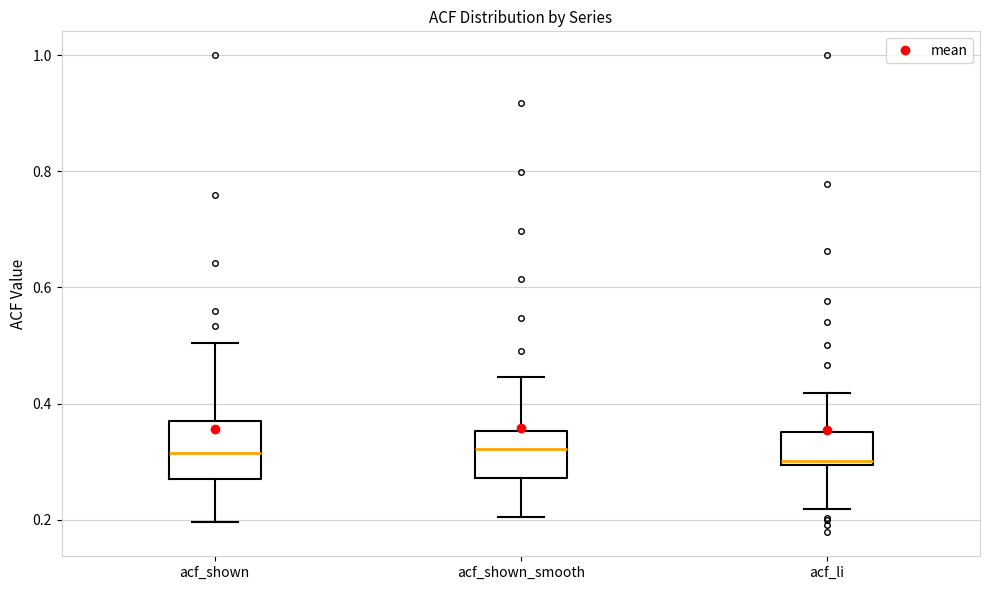

Reading left to right, read every box against the y-axis: the position of its median line, the range the box covers, and the ends of its whiskers. The values are not printed on the chart, so give them approximately, as read against the axis.

acf_shown: median 0.32, box 0.26 to 0.38, whiskers 0.20 to 0.50
acf_shown_smooth: median 0.32, box 0.28 to 0.36, whiskers 0.20 to 0.44
acf_li: median 0.30 (just above the box's lower edge), box 0.30 to 0.36, whiskers 0.22 to 0.42